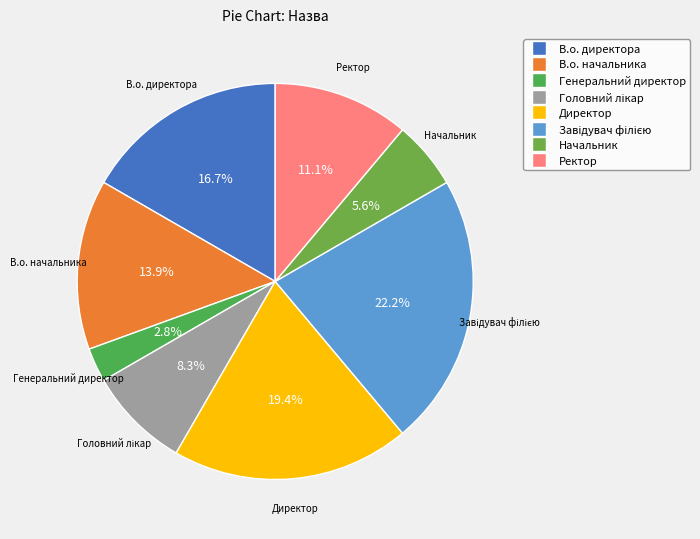

How many segments does this pie chart have?

8